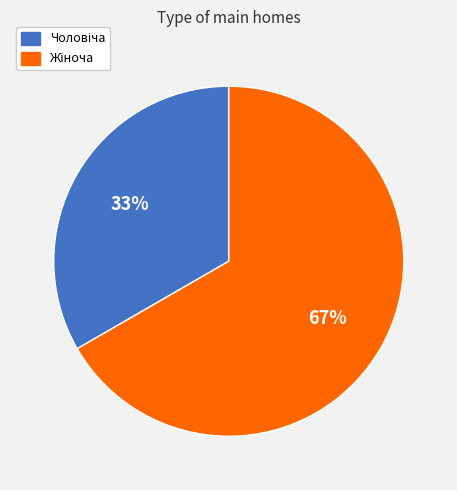

Is there any slice that represents more than half of the pie?

Yes